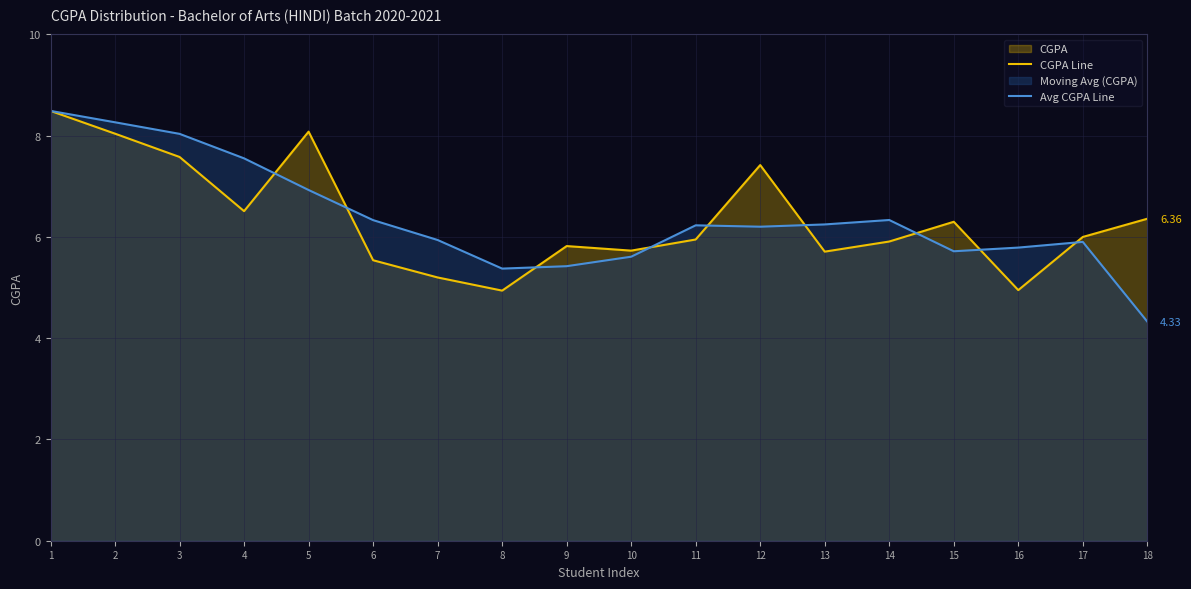

Rank the series at 17 from highest to lowest value.

CGPA Line, Avg CGPA Line